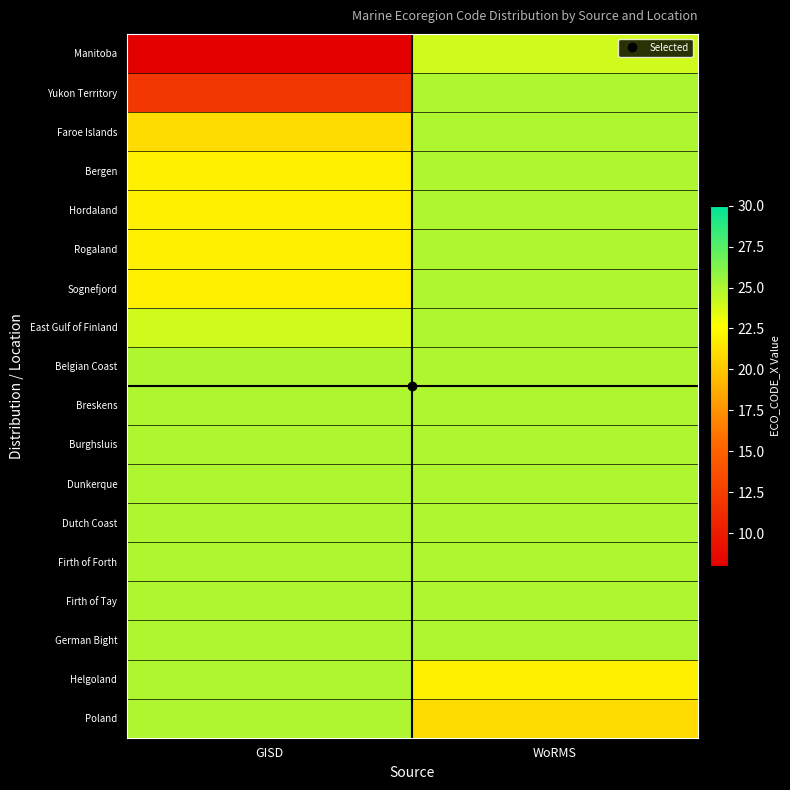

Between WoRMS and GISD, which is larger?

WoRMS